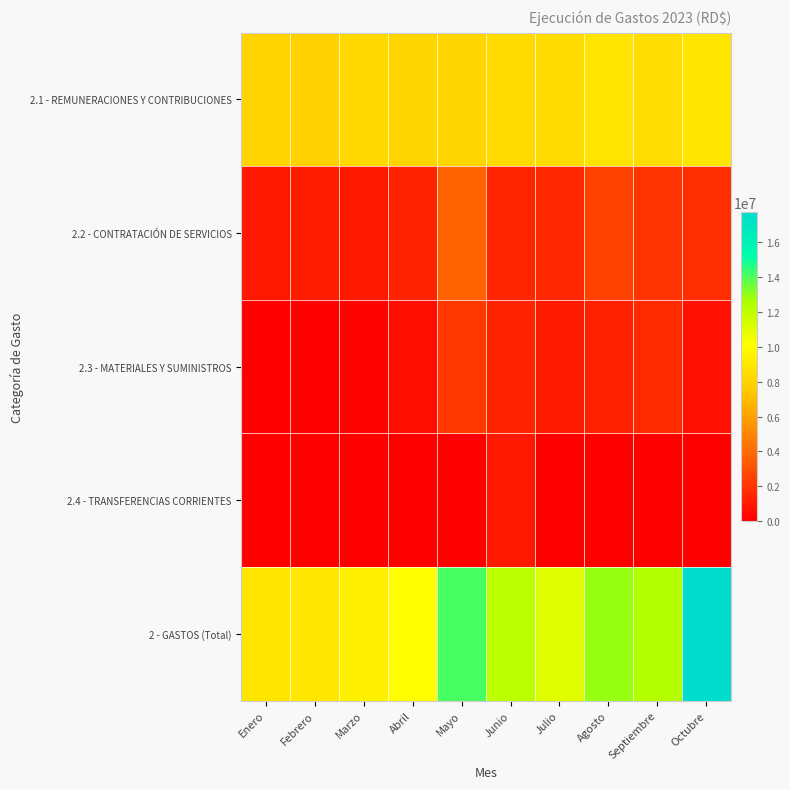

Reading left to right, what are all the values shown in this chart?

2.1 - REMUNERACIONES Y CONTRIBUCIONES: Enero=7982251.8	Febrero=7835795.9	Marzo=8212427.1	Abril=8083669.4	Mayo=8155377.3	Junio=8373959.2	Julio=8439806.6	Agosto=8841850.6	Septiembre=8525443.5	Octubre=8914408.6
2.2 - CONTRATACIÓN DE SERVICIOS: Enero=915655.3	Febrero=1153575.5	Marzo=916453.3	Abril=1373349.9	Mayo=3736689.0	Junio=1437053.6	Julio=1504417.9	Agosto=2488422.3	Septiembre=2009764.9	Octubre=1764678.7
2.3 - MATERIALES Y SUMINISTROS: Enero=0.0	Febrero=0.0	Marzo=169868.5	Abril=513972.0	Mayo=2218002.6	Junio=1346347.4	Julio=1024674.7	Agosto=1298282.8	Septiembre=1603864.5	Octubre=660583.4
2.4 - TRANSFERENCIAS CORRIENTES: Enero=0.0	Febrero=0.0	Marzo=0.0	Abril=0.0	Mayo=0.0	Junio=944204.8	Julio=0.0	Agosto=0.0	Septiembre=0.0	Octubre=0.0
2 - GASTOS (Total): Enero=8897907.2	Febrero=8989371.4	Marzo=9394825.0	Abril=10064520.6	Mayo=14110068.9	Junio=12101565.0	Julio=11065092.7	Agosto=12915029.7	Septiembre=12381828.9	Octubre=17747168.7